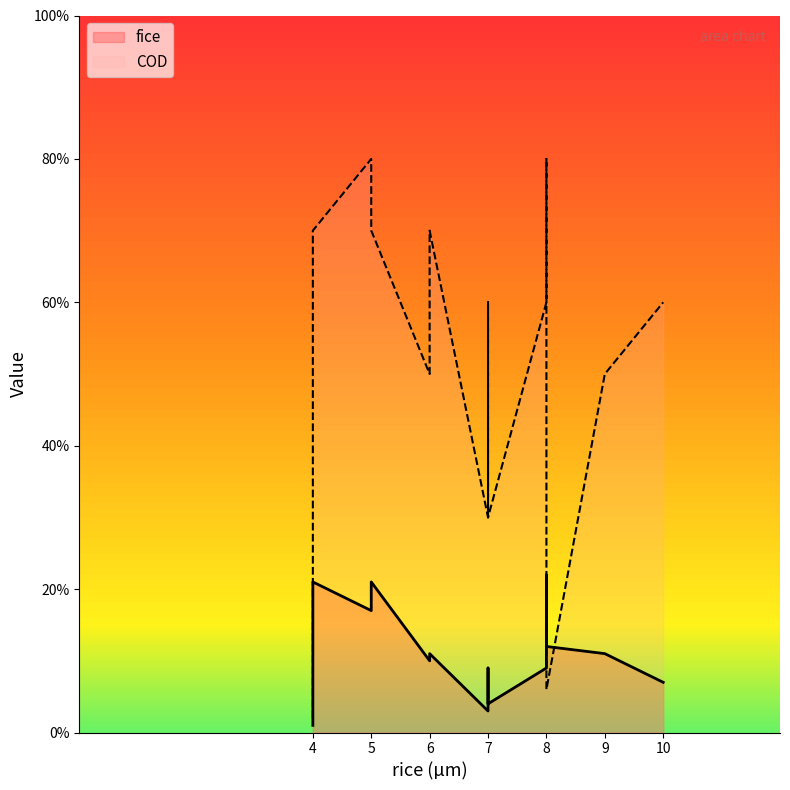

What is the difference between the maximum and minimum values in the fice series?

0.2